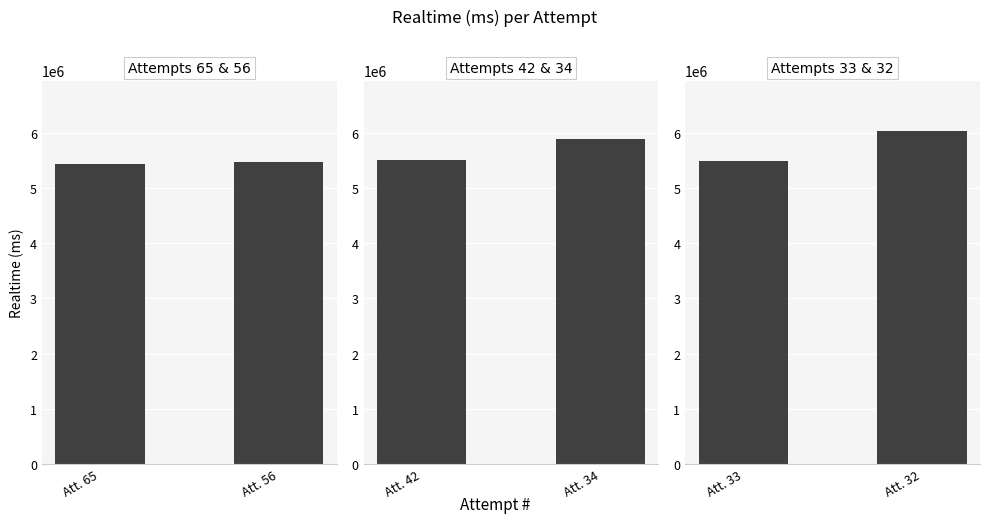

What is the smallest value displayed?

5438477